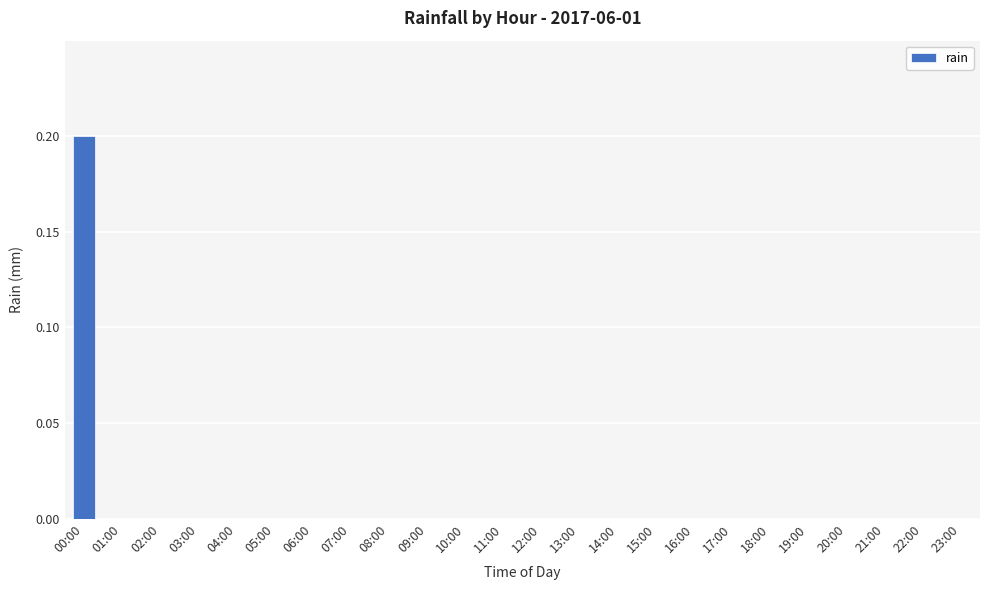

How many series are shown in this chart?

1